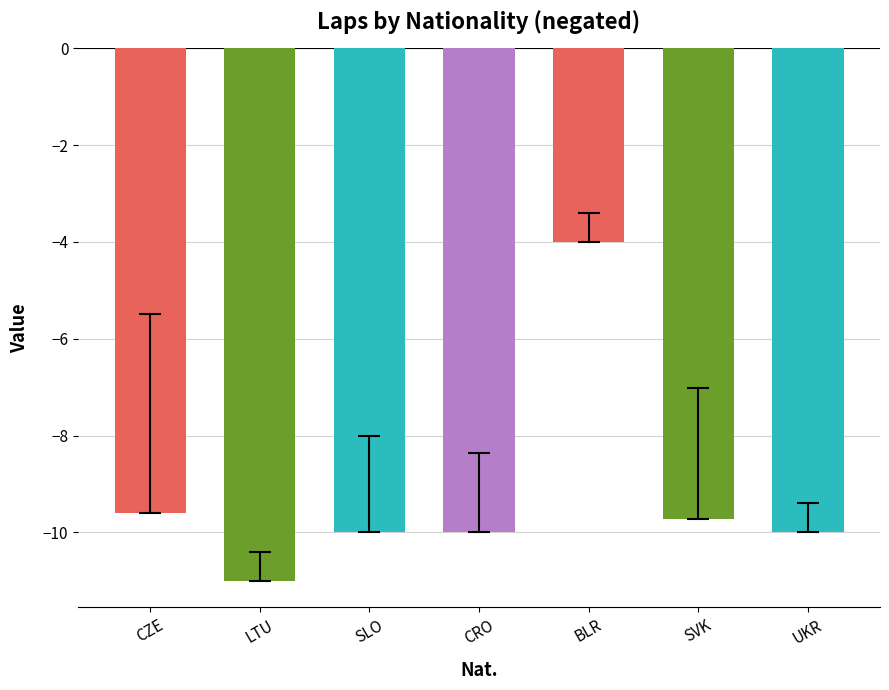

How many values exceed -10?

3